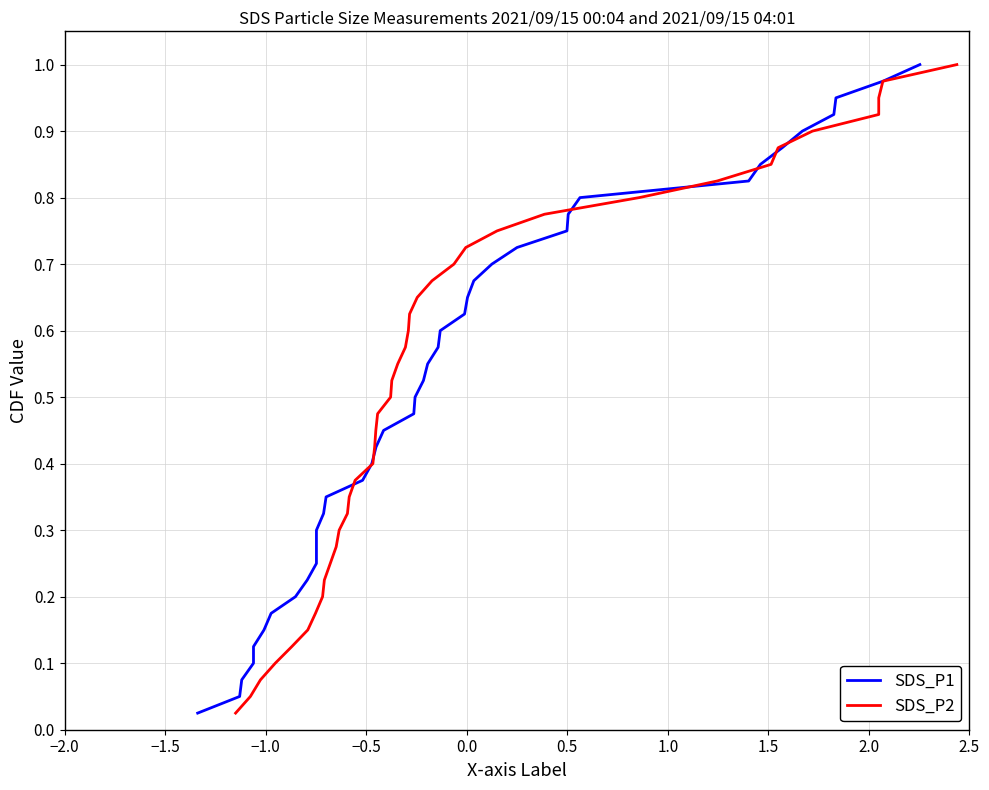

Reading left to right, what are all the values shown in this chart?

SDS_P1: 0.0	0.1	0.1	0.1	0.1	0.1	0.2	0.2	0.2	0.2	0.3	0.3	0.3	0.3	0.4	0.4	0.4	0.5	0.5	0.5	0.5	0.6	0.6	0.6	0.6	0.7	0.7	0.7	0.7	0.8	0.8	0.8	0.8	0.8	0.9	0.9	0.9	0.9	1.0	1.0
SDS_P2: 0.0	0.1	0.1	0.1	0.1	0.1	0.2	0.2	0.2	0.2	0.3	0.3	0.3	0.3	0.4	0.4	0.4	0.5	0.5	0.5	0.5	0.6	0.6	0.6	0.6	0.7	0.7	0.7	0.7	0.8	0.8	0.8	0.8	0.8	0.9	0.9	0.9	0.9	1.0	1.0